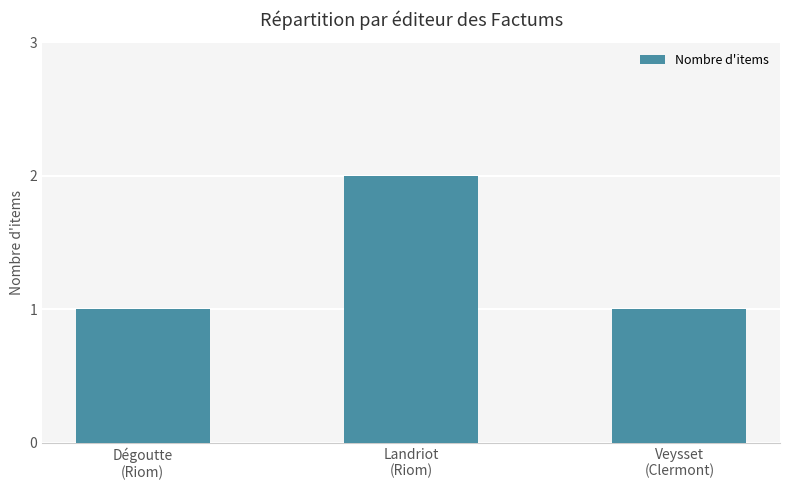

Approximately how many times larger is the value at Landriot
(Riom) compared to Dégoutte
(Riom)?

2.0